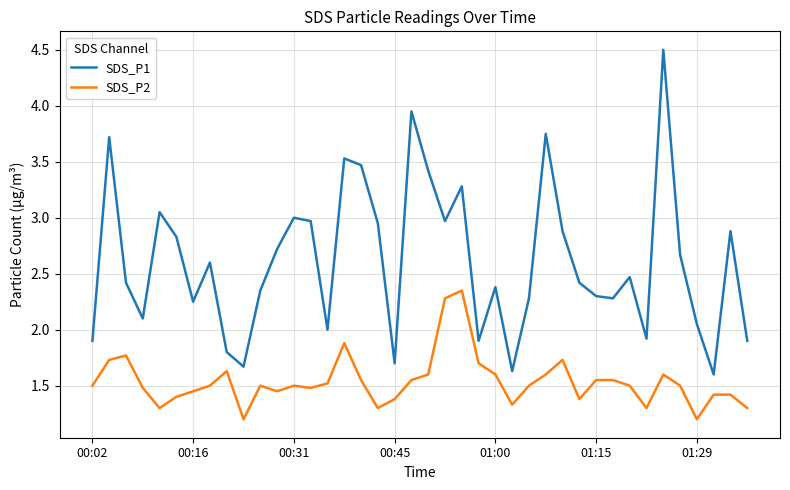

Which series has the largest range (max minus min)?

SDS_P1